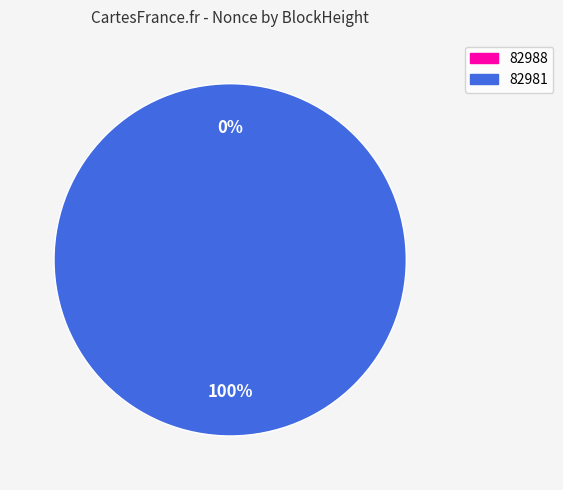

Rank the categories by value from lowest to highest.

82988, 82981